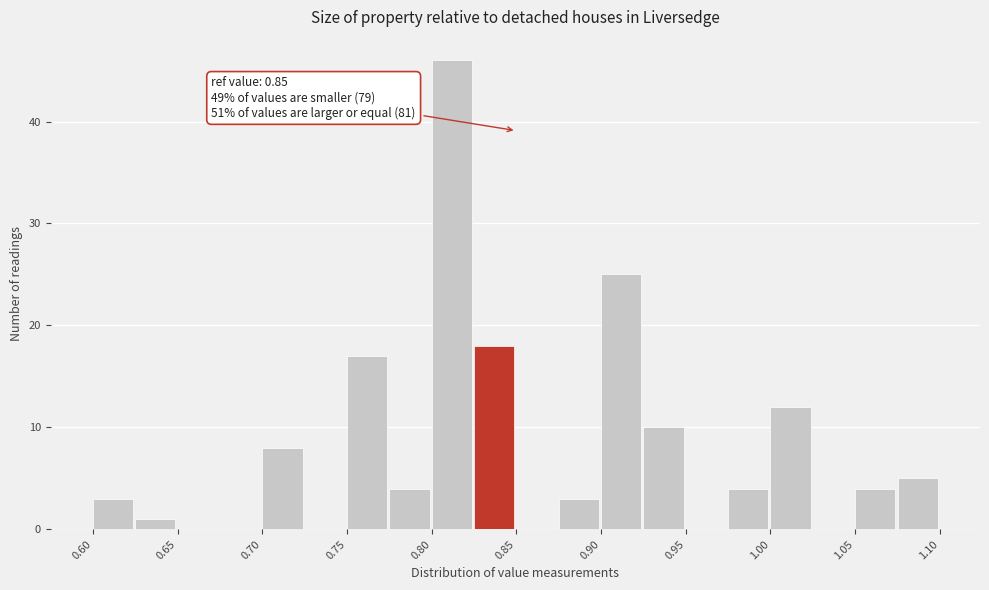

Which range on the x-axis has the tallest bar?

0.800 to 0.825